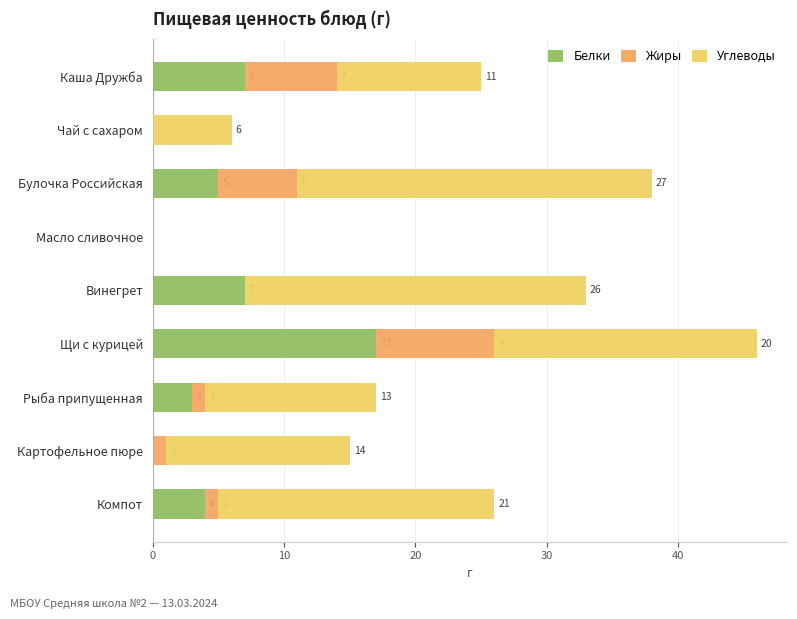

At which category is the sum across all series the highest?

Щи с курицей